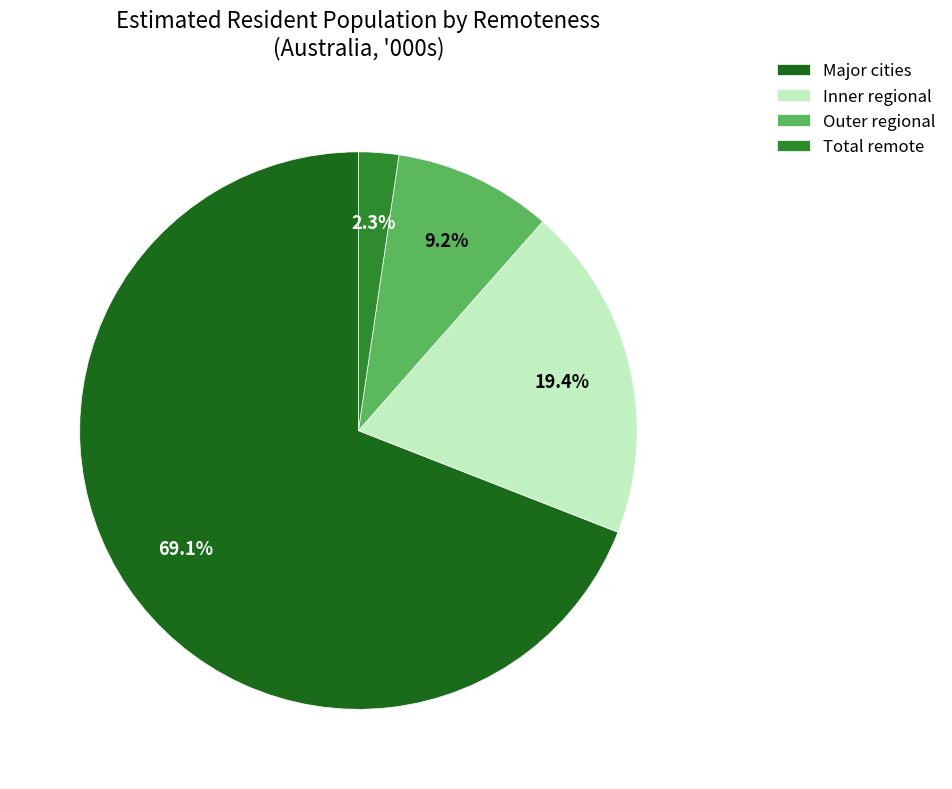

The Outer regional slice represents 21% of the pie. True or false?

False